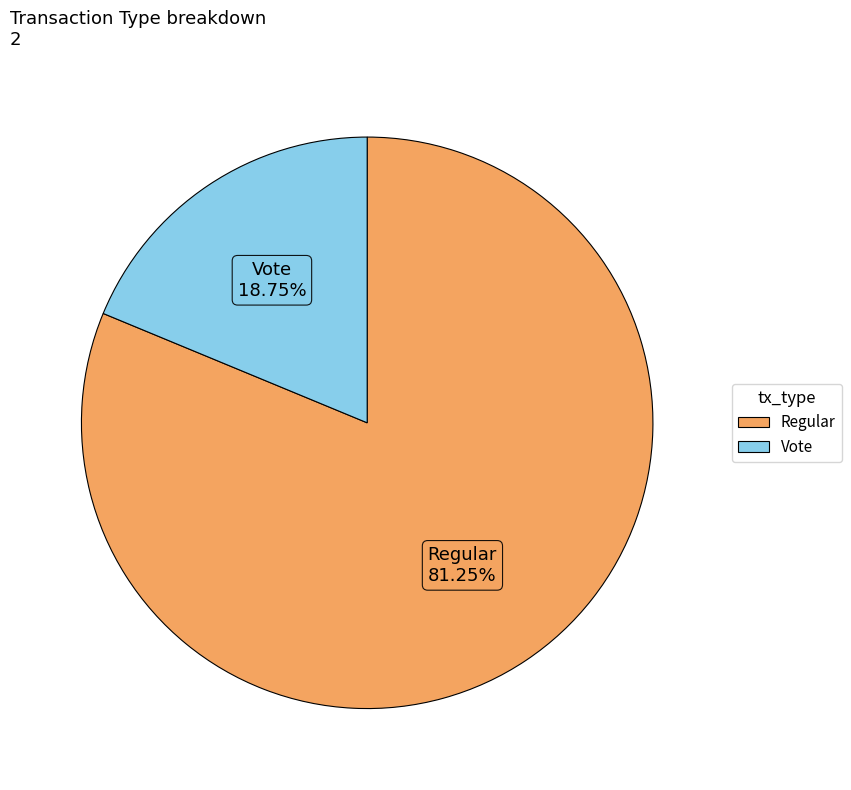

Is the sum of Vote and Regular greater than half?

Yes